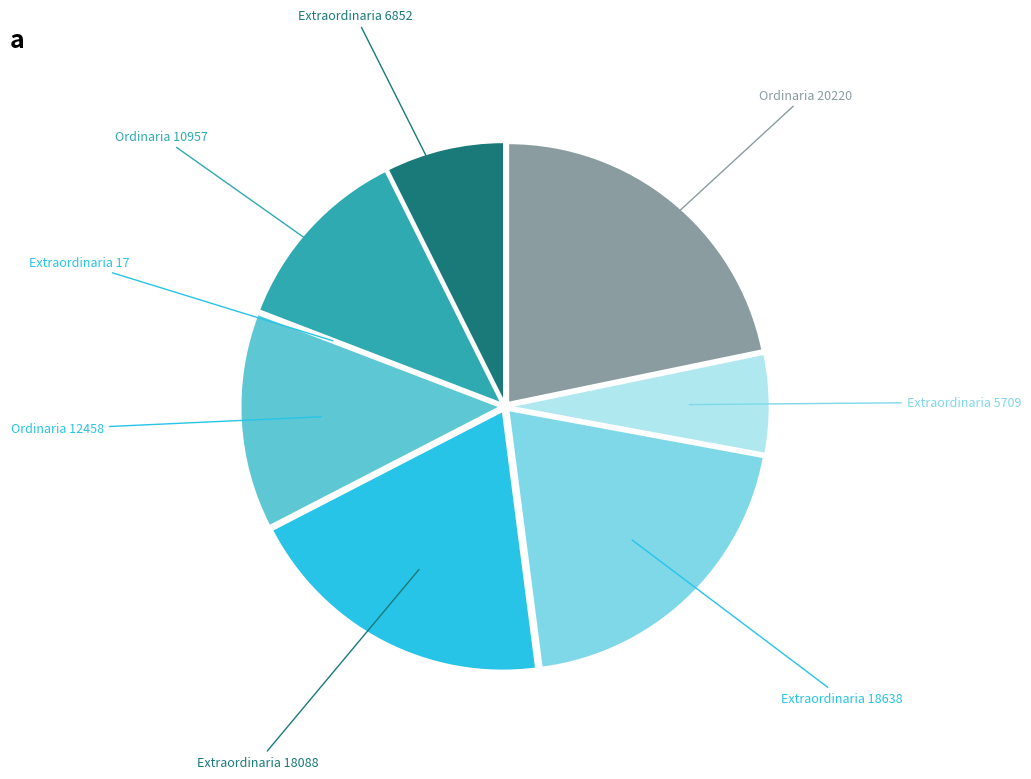

How many slices are in this pie chart?

8